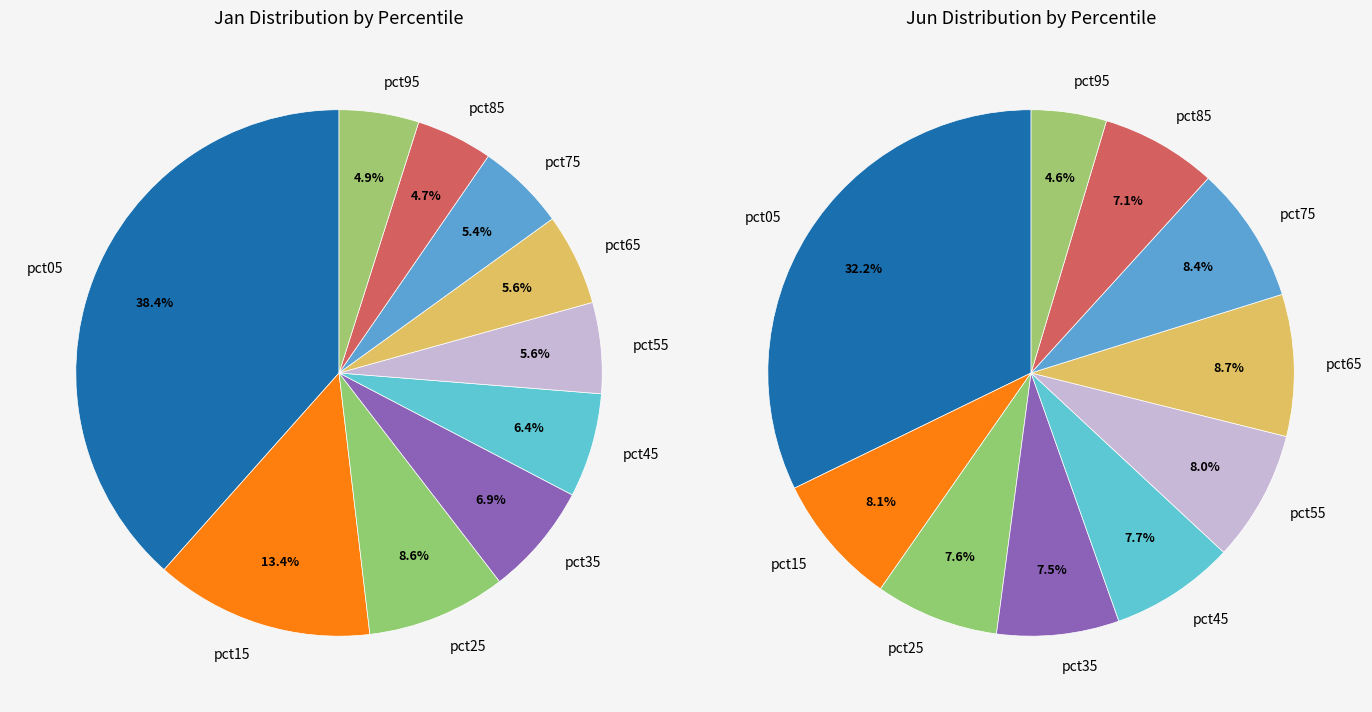

What is the total percentage of 6 and 2?

14.2%